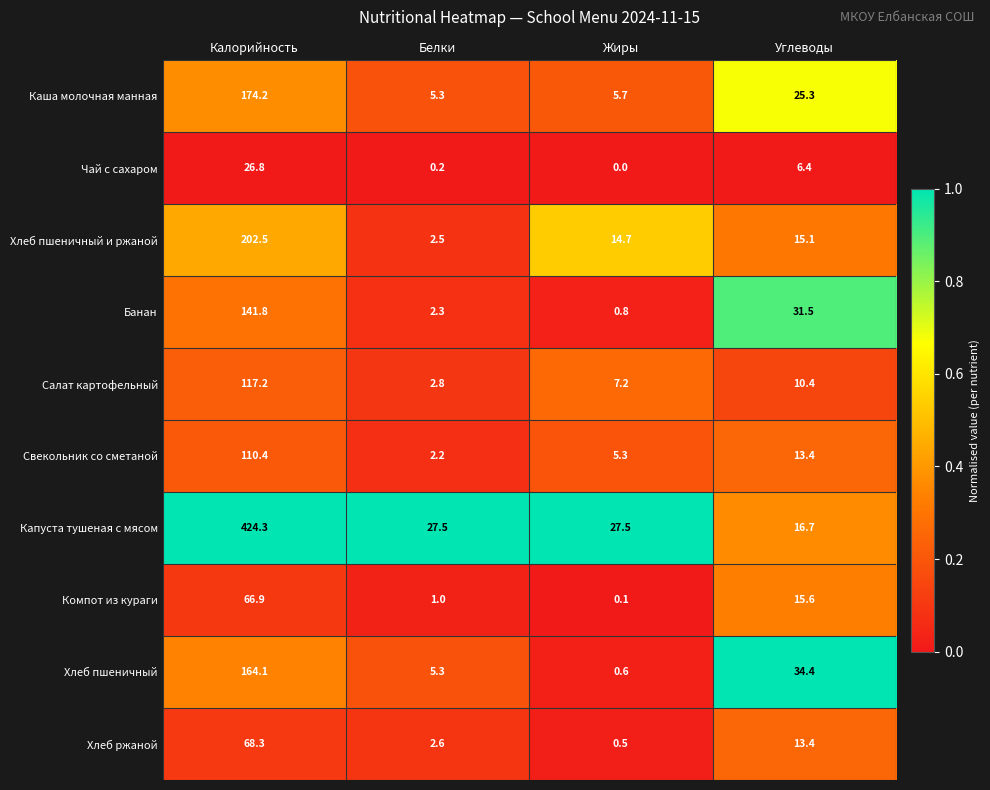

Is it true that Банан equals 0.8 at Жиры?

True